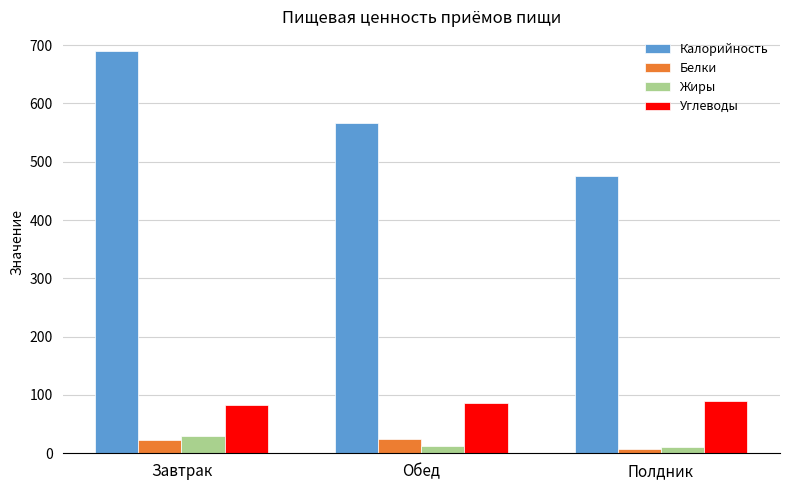

At Обед, list the series in order from largest to smallest.

Калорийность, Углеводы, Белки, Жиры